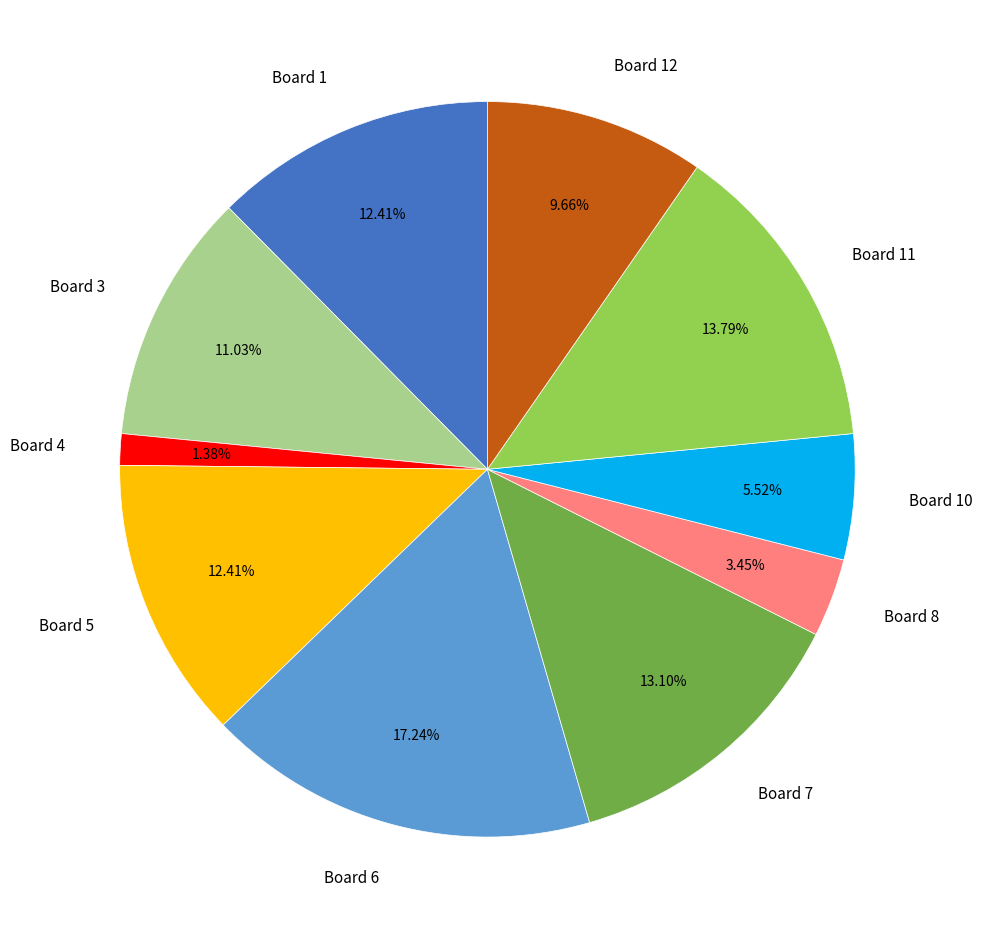

To the nearest percent, what is the average slice percentage?

10%